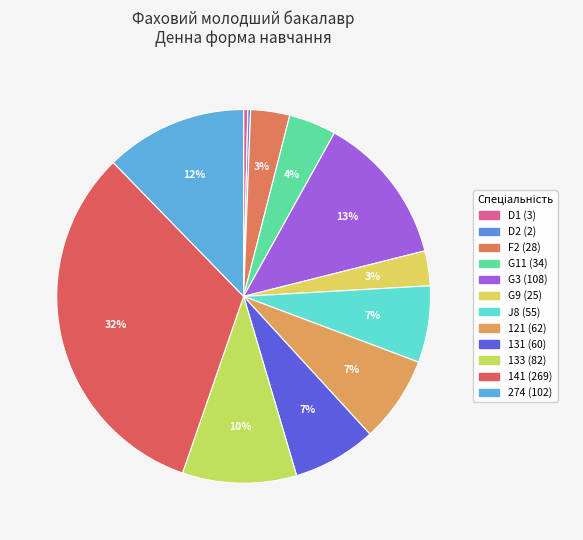

What percentage is NOT represented by 131?

92.8%